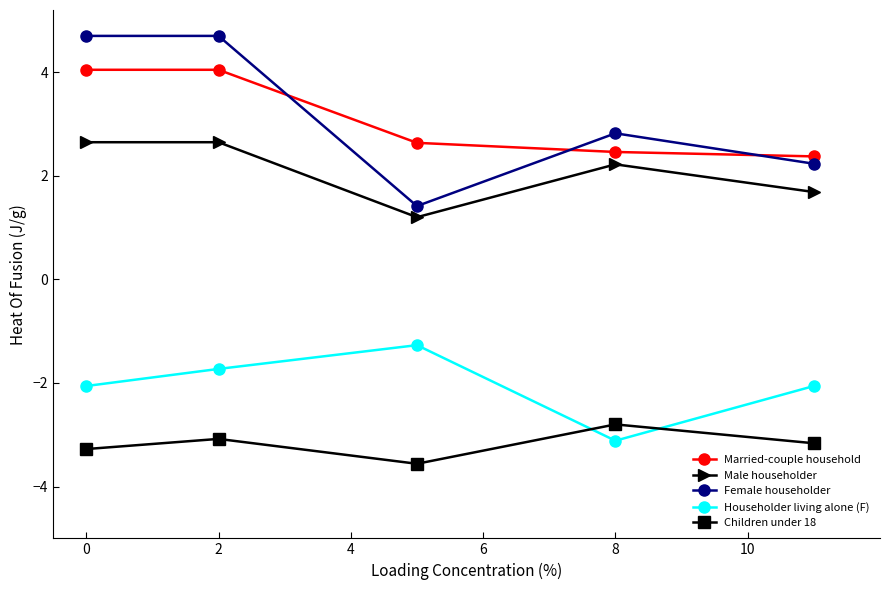

Does the chart have visible grid lines?

No